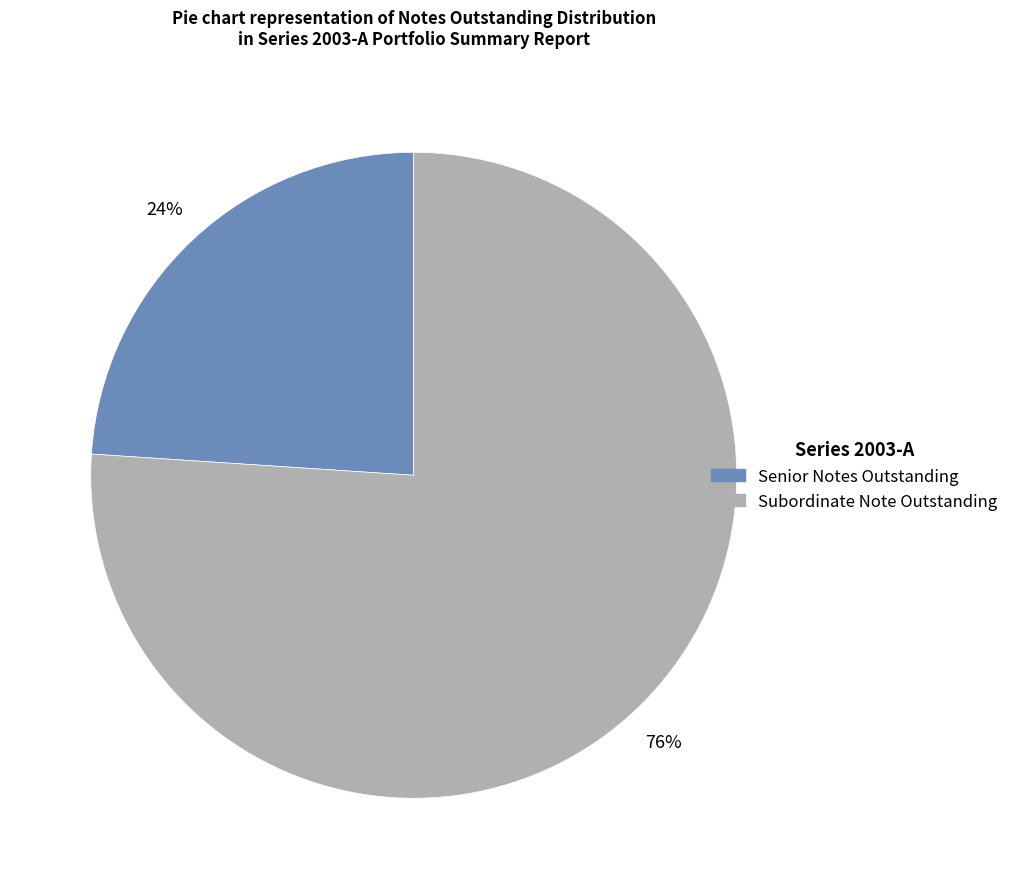

What is the ratio of the value at Senior Notes Outstanding to the value at Subordinate Note Outstanding?

0.3